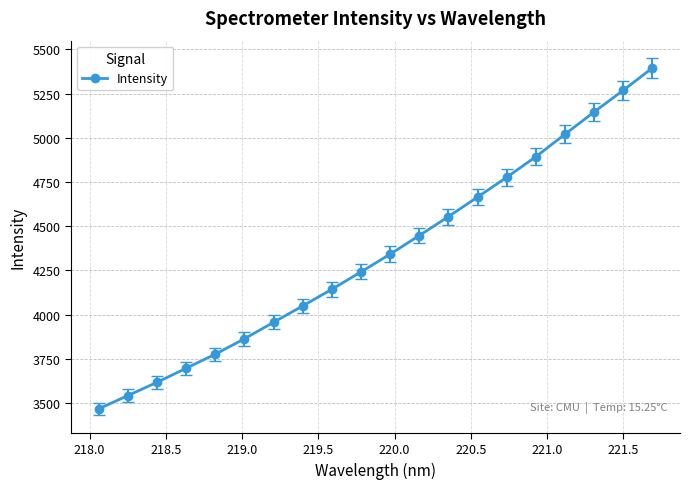

True or false: the data has more than 1 interior local peaks.

False